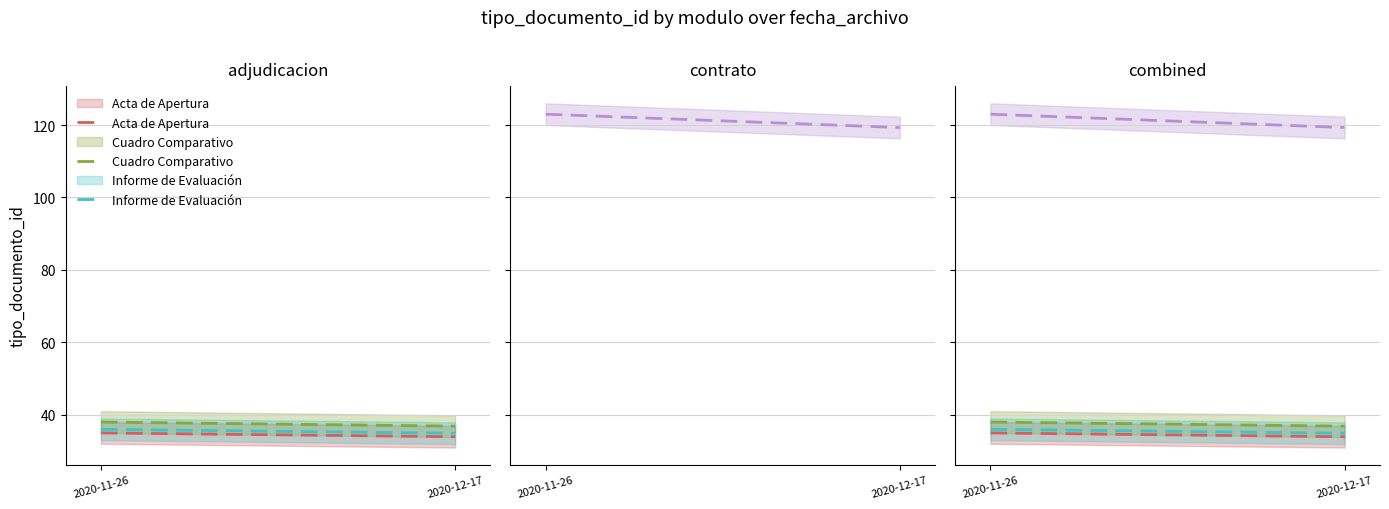

True or false: Acta de Apertura has a value of 35.0 at 2020-11-26.

True